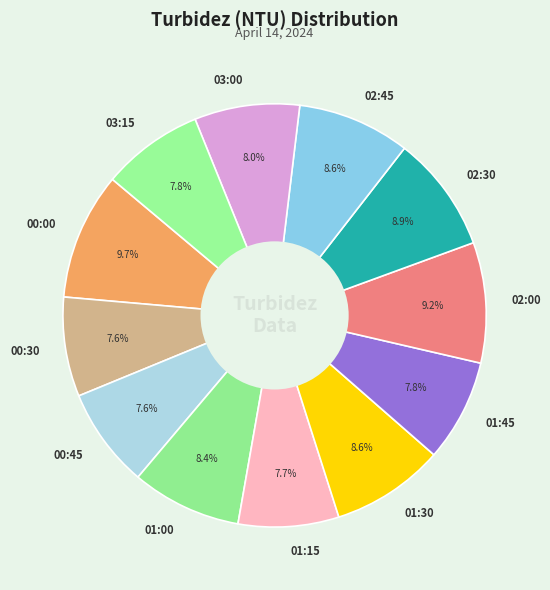

The 01:15 slice represents 8% of the pie. True or false?

True